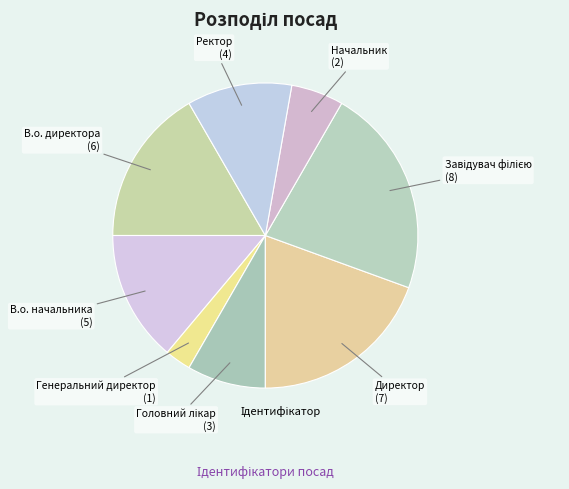

Rank the categories by value from highest to lowest.

Завідувач філією, Директор, В.о. директора, В.о. начальника, Ректор, Головний лікар, Начальник, Генеральний директор